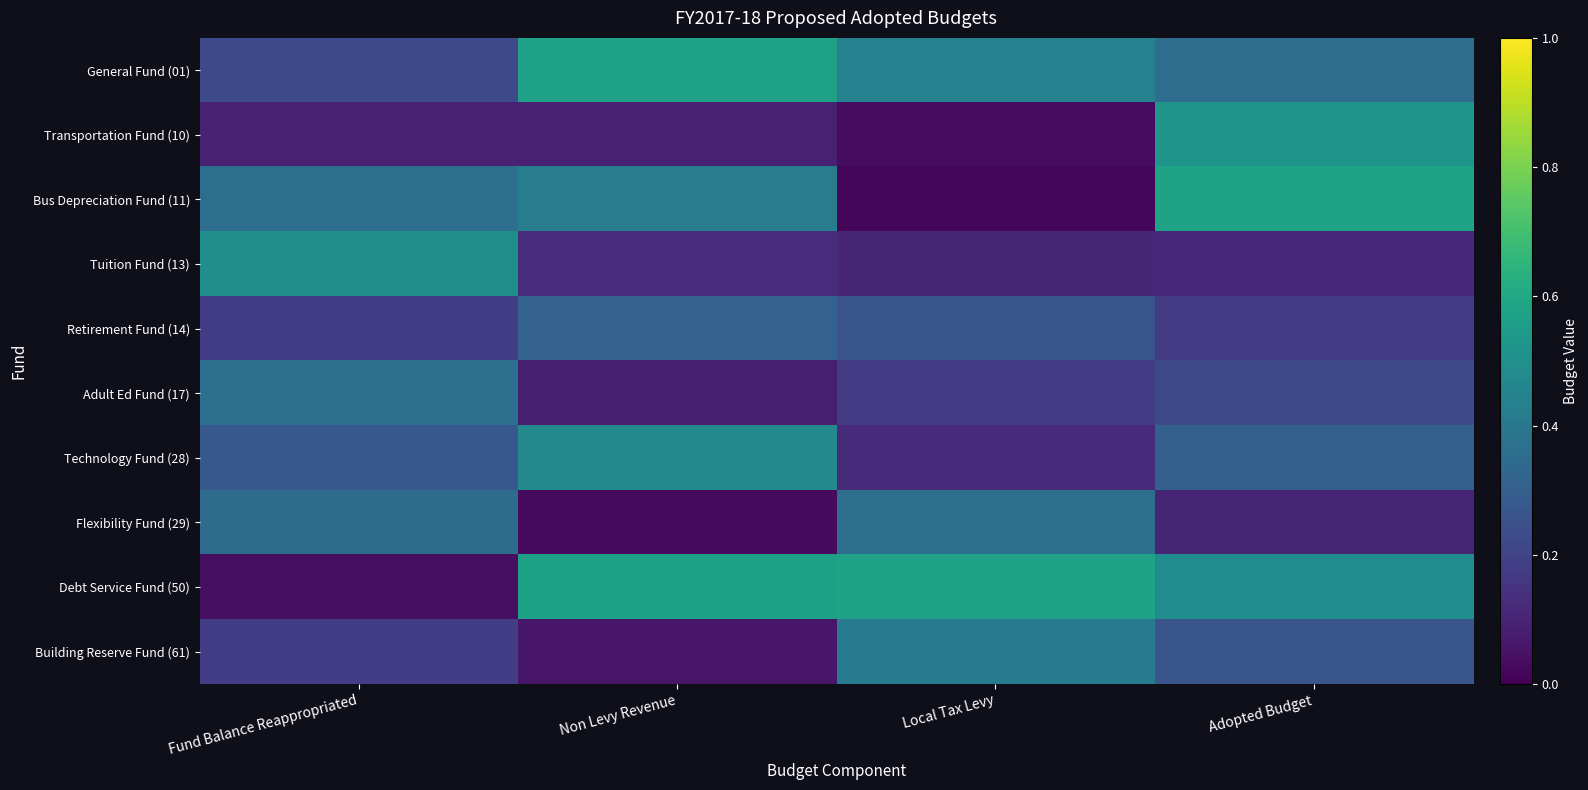

Between Fund Balance Reappropriated and Non Levy Revenue, which series saw the biggest shift?

Debt Service Fund (50)